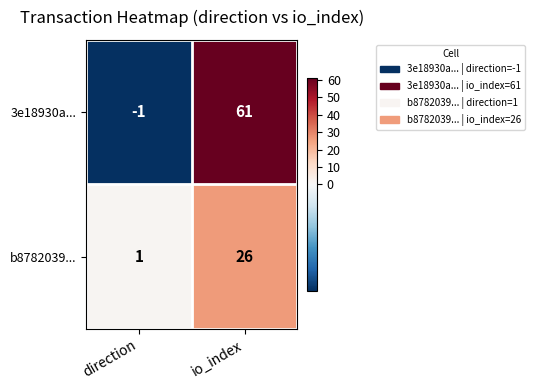

Which series has the widest spread of values?

3e18930a...